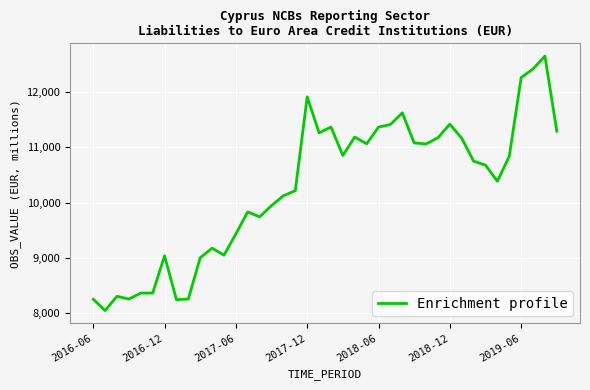

What is the maximum value shown in the chart?

12643.7